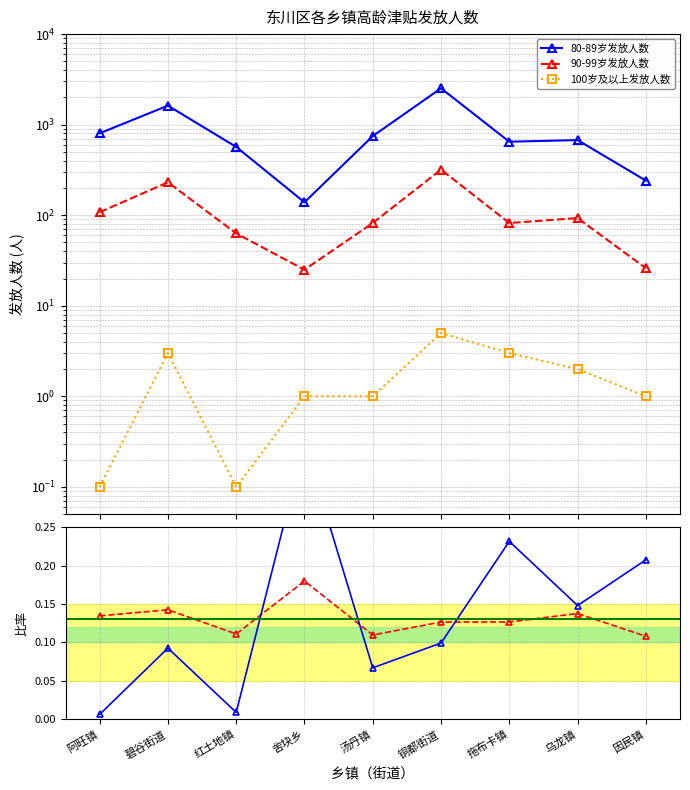

Is this an area chart (filled region under the line)?

No